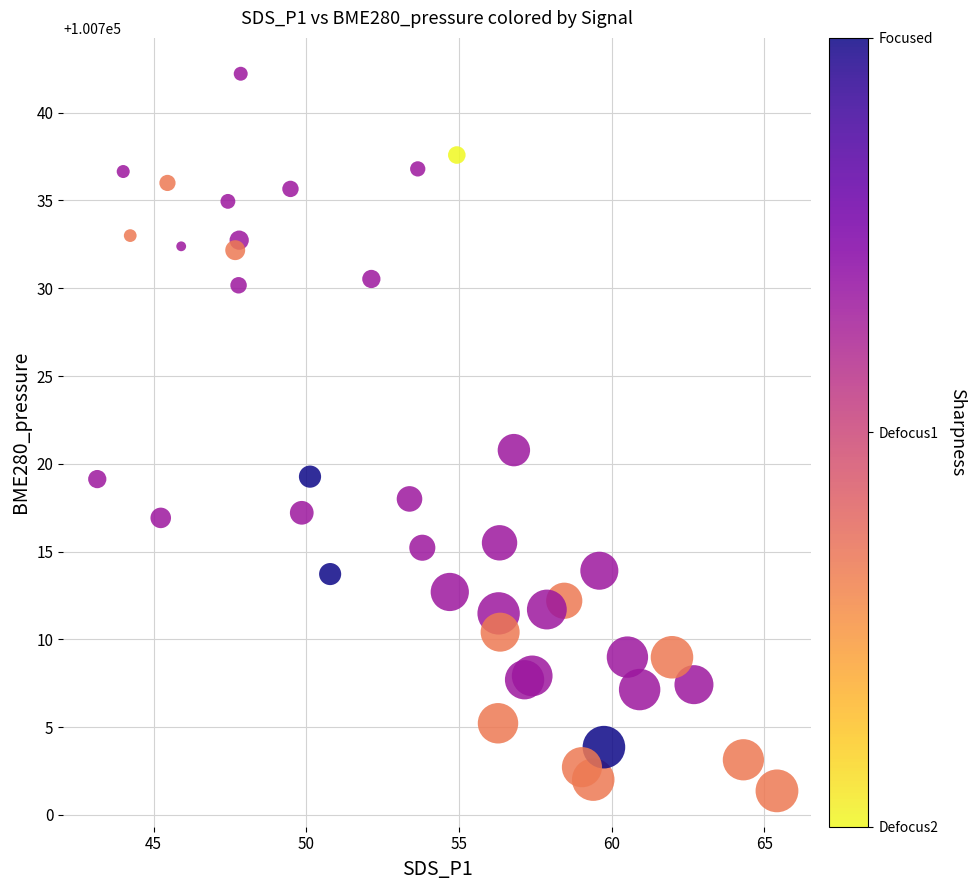

What is the range of X values (max minus min)?

22.3